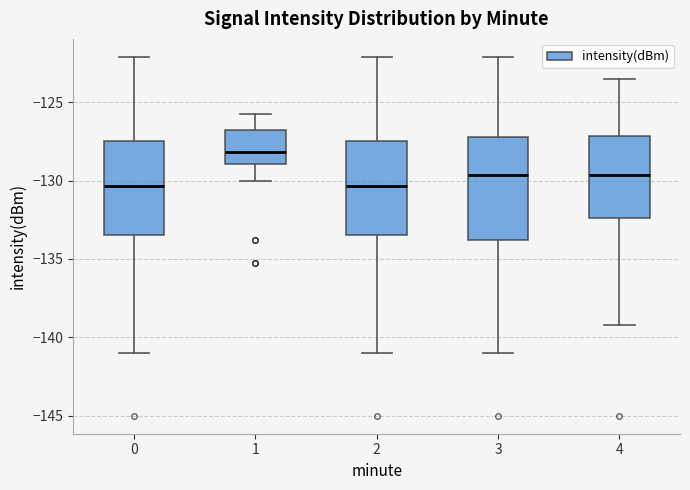

Which box is the tallest, from its lower edge to its upper edge?

3